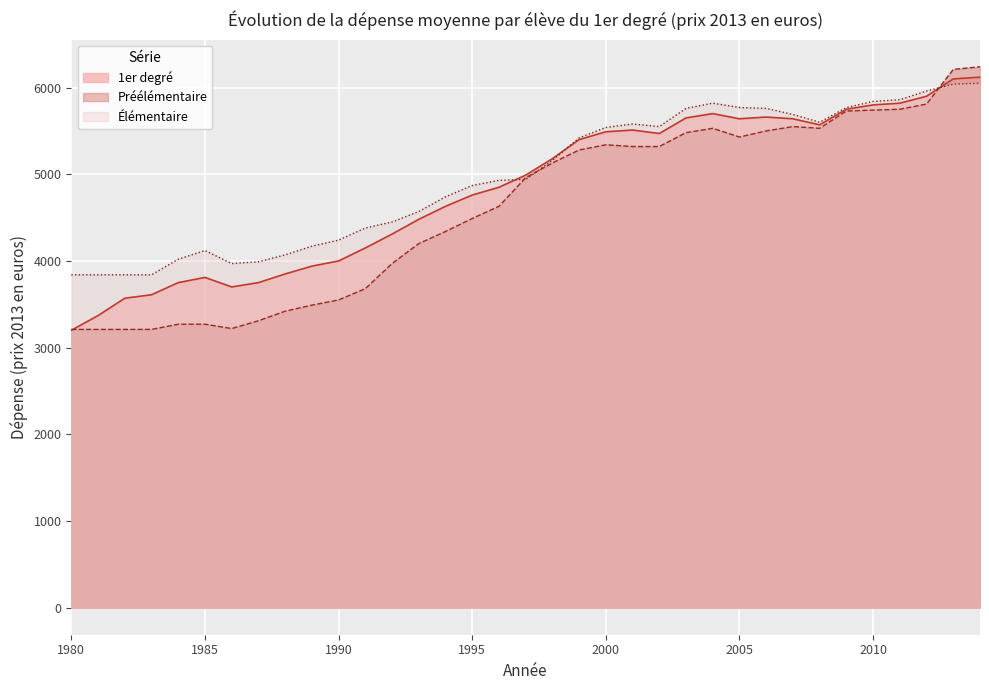

What are all the series names shown in the legend?

1er degré, Préélémentaire, Élémentaire